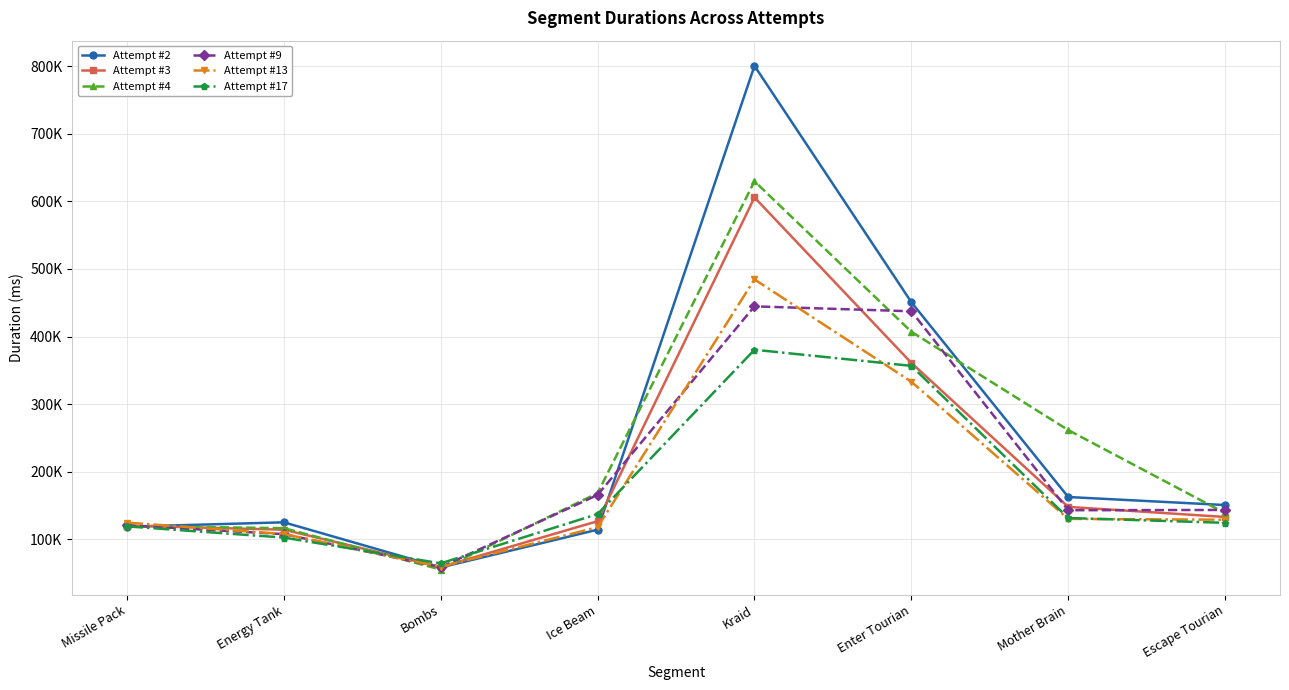

What is the sum of all Attempt #9 values?

1622571